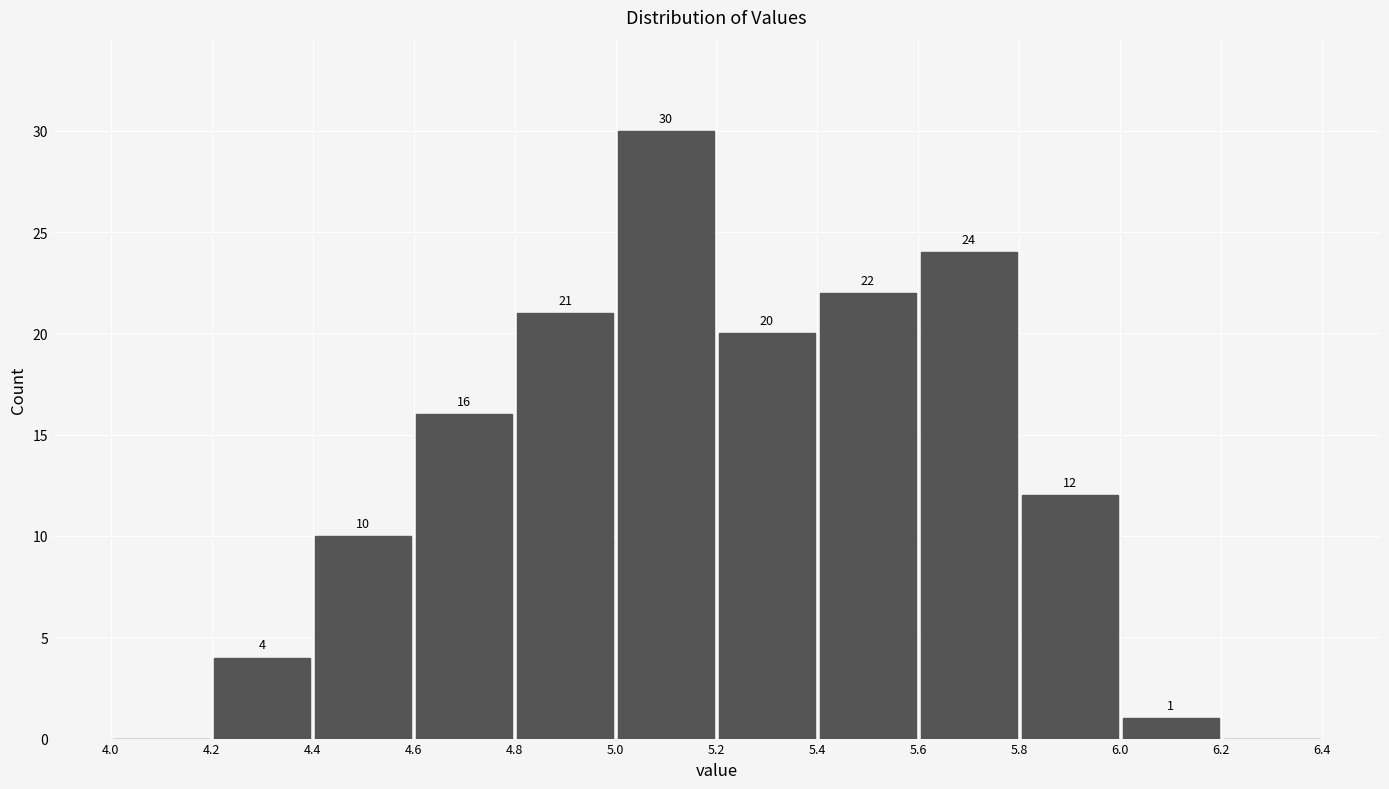

Which range on the x-axis has the tallest bar?

5.0 to 5.2